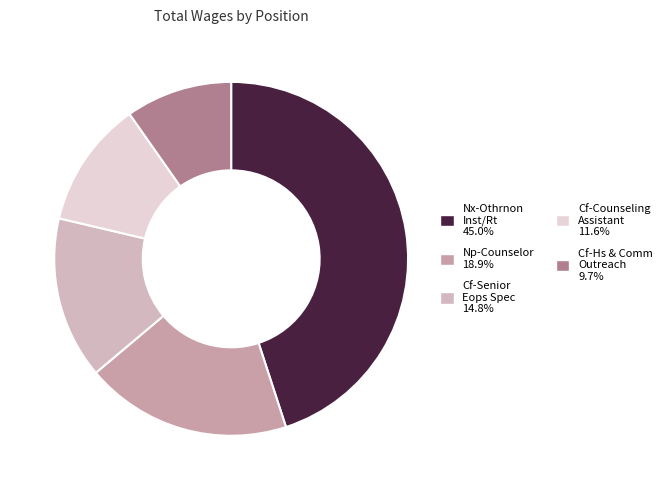

How many slices are in this pie chart?

5